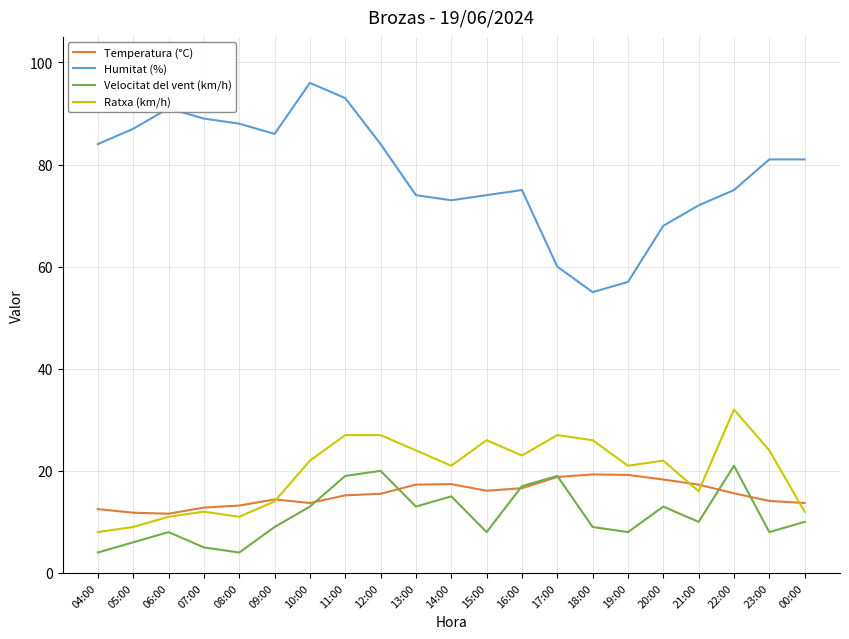

Which series has the largest total across all categories?

Humitat (%)